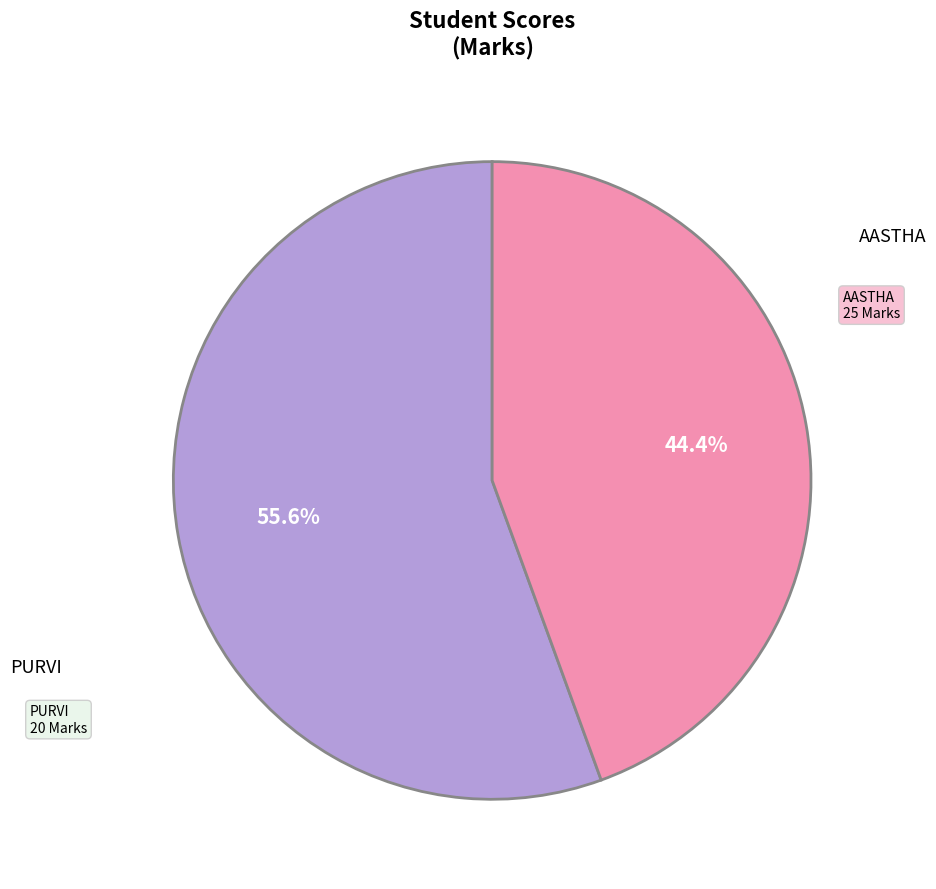

Is there any slice that represents more than half of the pie?

Yes